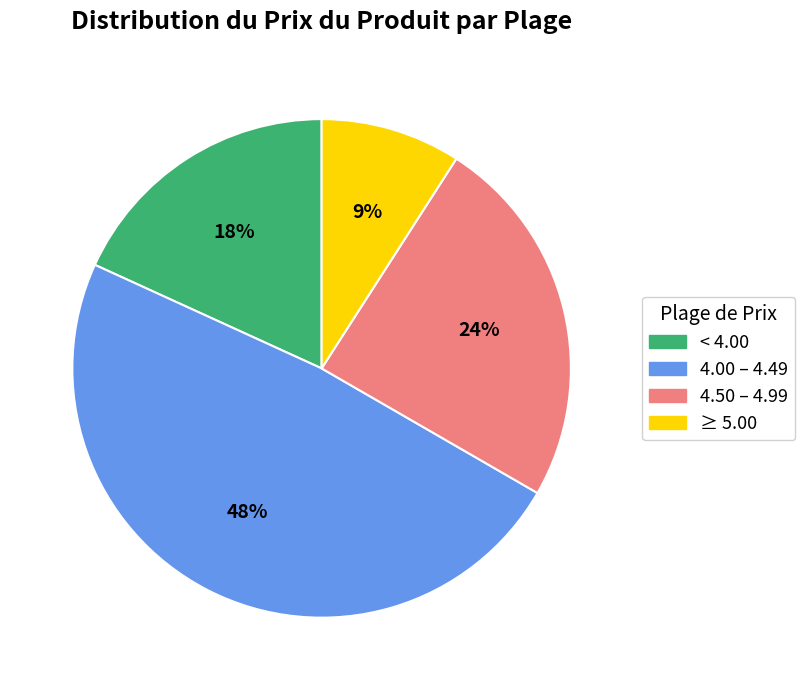

Count the number of slices in the pie.

4